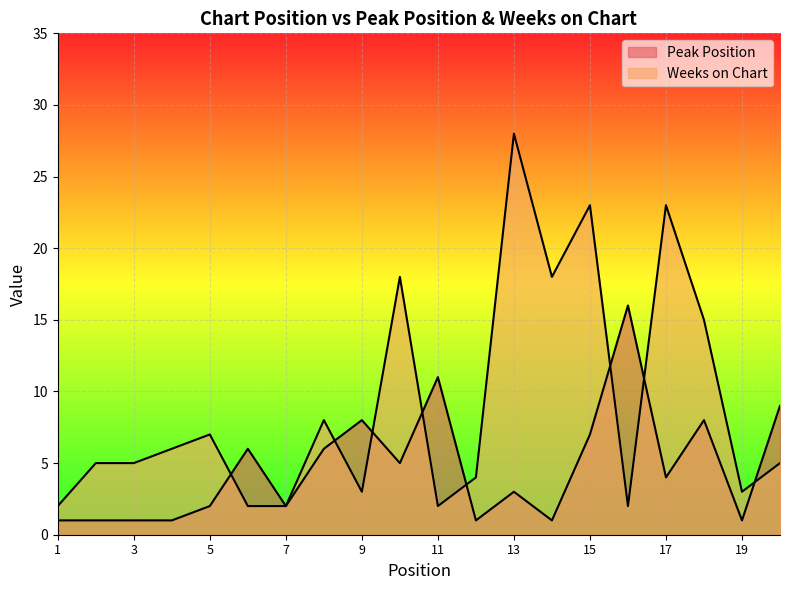

What is the difference between the Weeks on Chart values at 5 and 20?

2